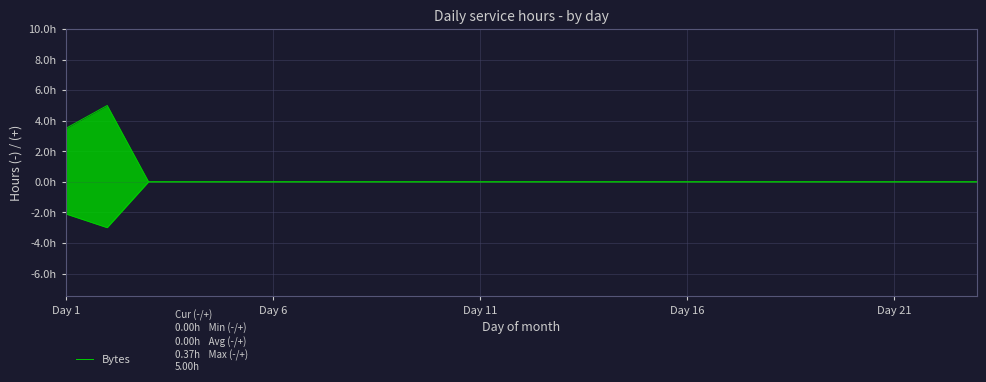

The chart shows a value of -2.6 at 18. True or false?

False